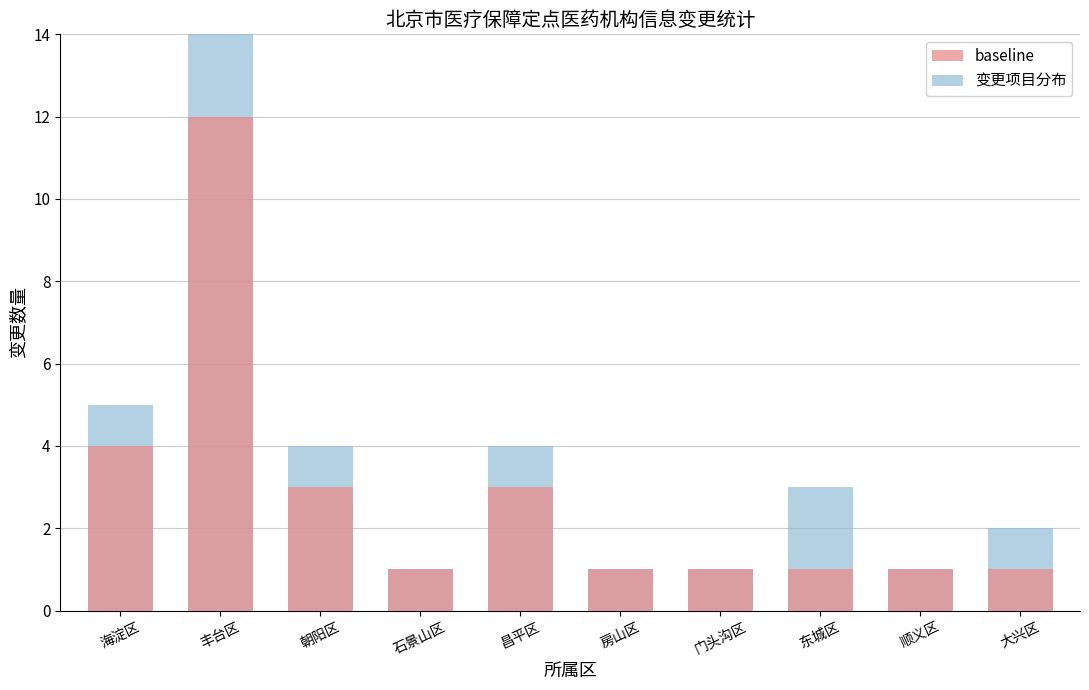

What is the value of the 变更项目分布 bar at the 8th from the left?

3